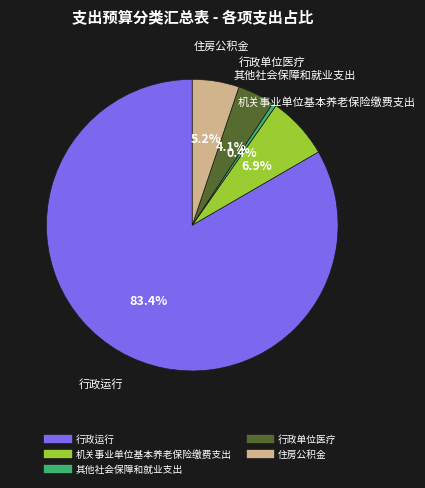

Which category has the biggest portion of the pie?

行政运行